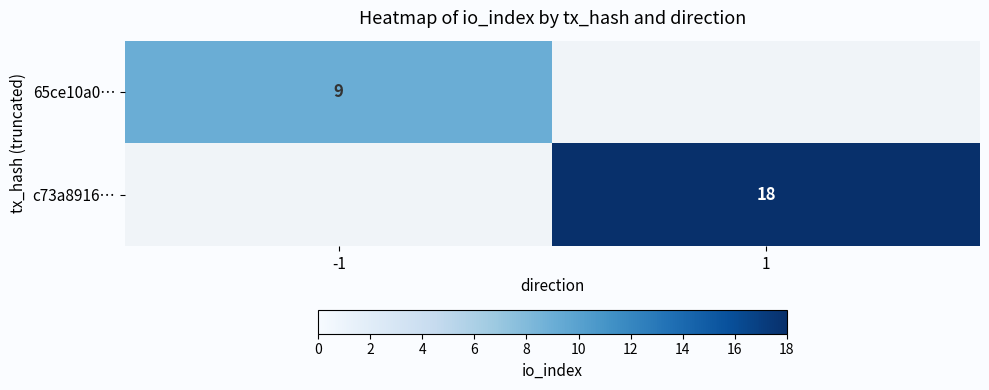

True or false: c73a8916… has a value of 18 at 1.

True